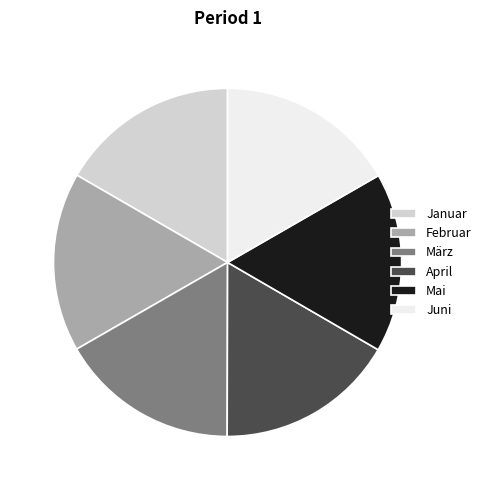

Combined, do Mai and Januar account for over 50%?

No